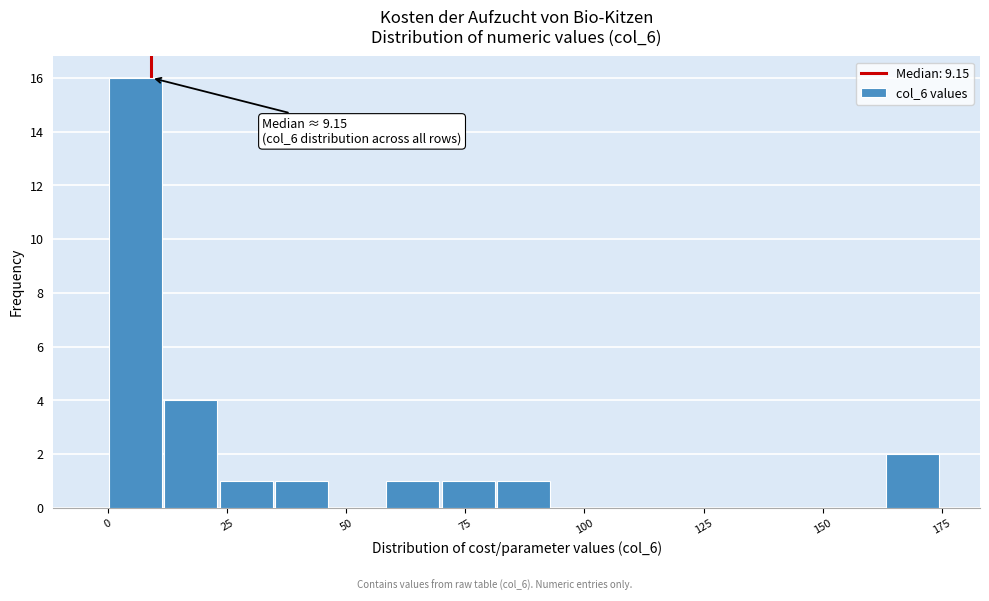

Read against the x-axis, roughly where is the centre of the tallest bar?

5